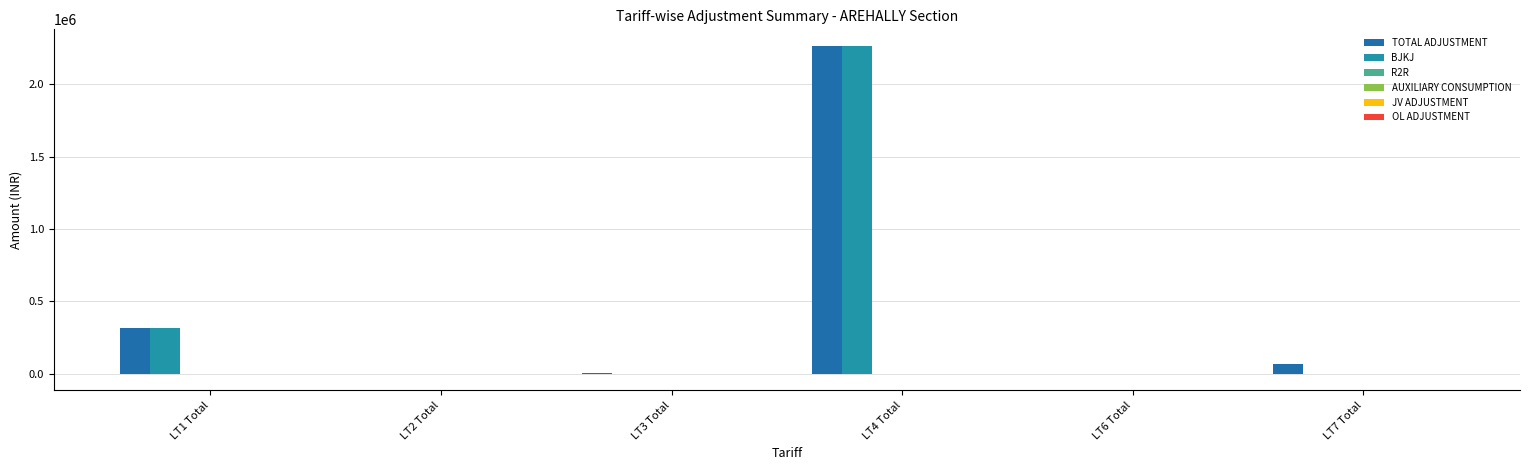

The BJKJ series shows -711896.7 at LT6 Total. True or false?

False